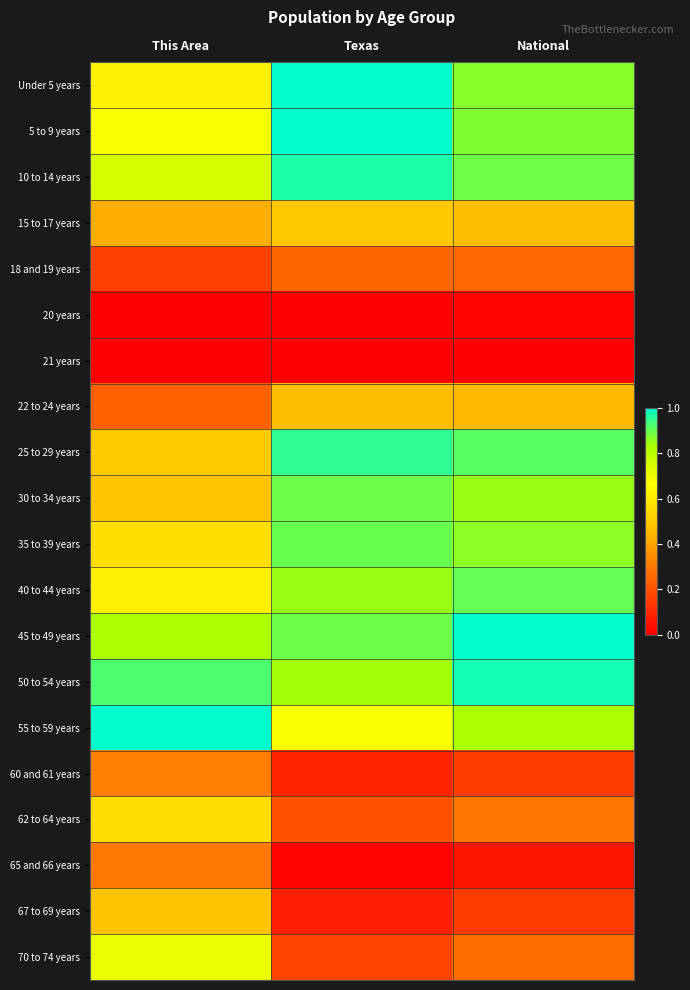

Reading right to left, transcribe all the data shown in this chart.

Under 5 years: National=0.9	Texas=1.0	This Area=0.6
5 to 9 years: National=0.9	Texas=1.0	This Area=0.7
10 to 14 years: National=0.9	Texas=1.0	This Area=0.7
15 to 17 years: National=0.5	Texas=0.5	This Area=0.4
18 and 19 years: National=0.3	Texas=0.3	This Area=0.2
20 years: National=0.0	Texas=0.0	This Area=0.0
21 years: National=0.0	Texas=0.0	This Area=0.0
22 to 24 years: National=0.5	Texas=0.5	This Area=0.2
25 to 29 years: National=0.9	Texas=1.0	This Area=0.5
30 to 34 years: National=0.9	Texas=0.9	This Area=0.5
35 to 39 years: National=0.9	Texas=0.9	This Area=0.6
40 to 44 years: National=0.9	Texas=0.9	This Area=0.6
45 to 49 years: National=1.0	Texas=0.9	This Area=0.8
50 to 54 years: National=1.0	Texas=0.8	This Area=0.9
55 to 59 years: National=0.8	Texas=0.7	This Area=1.0
60 and 61 years: National=0.2	Texas=0.1	This Area=0.3
62 to 64 years: National=0.3	Texas=0.2	This Area=0.6
65 and 66 years: National=0.1	Texas=0.0	This Area=0.3
67 to 69 years: National=0.2	Texas=0.1	This Area=0.5
70 to 74 years: National=0.3	Texas=0.2	This Area=0.7